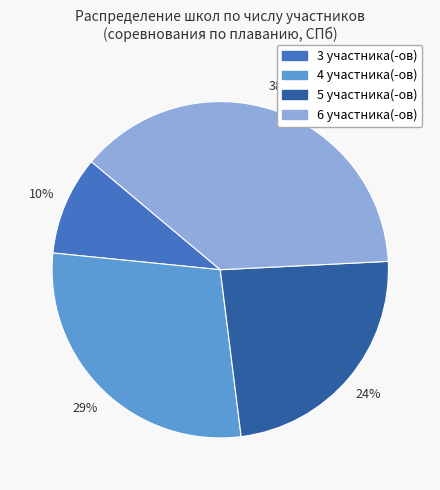

Does any single category account for the majority?

No